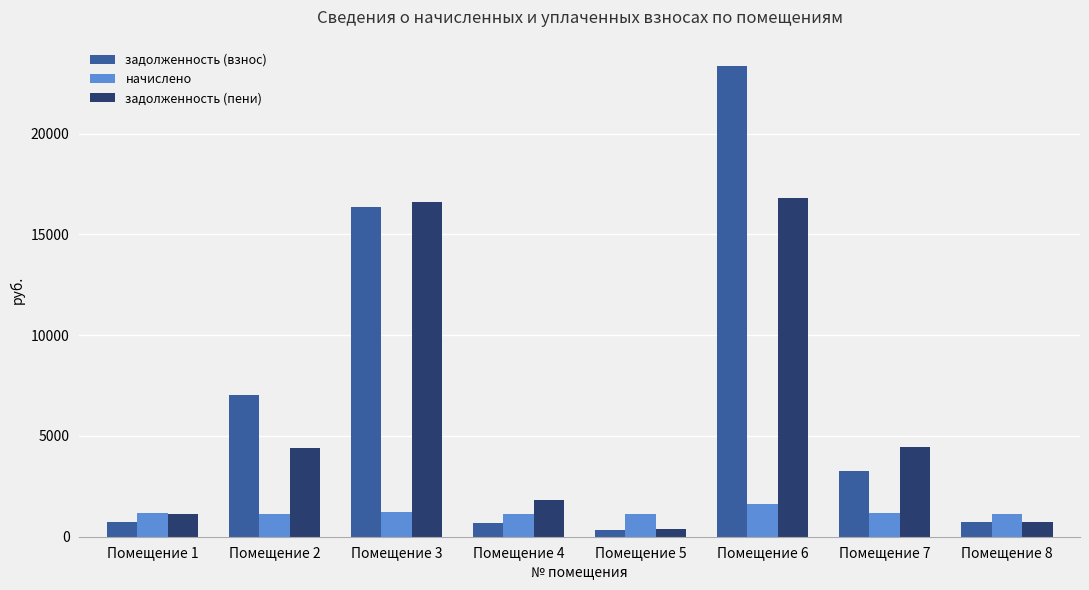

Which series has the largest total across all categories?

задолженность (взнос)